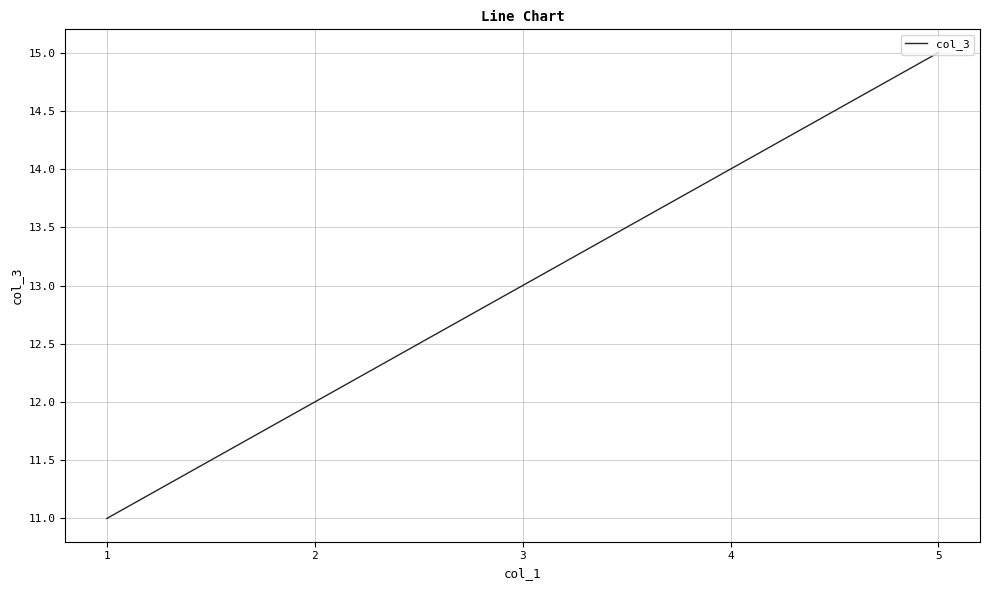

Count the number of categories in the chart.

5